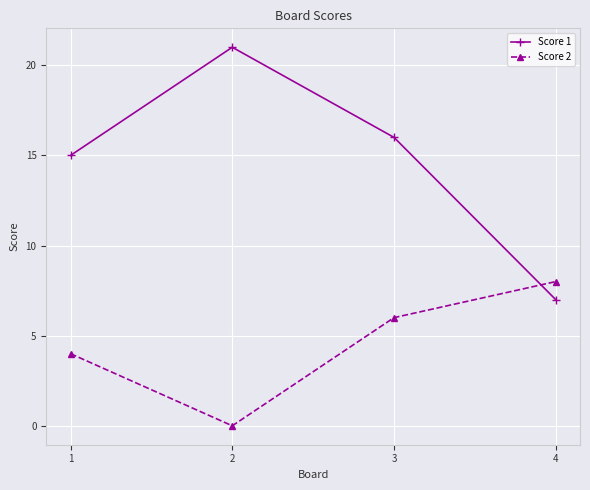

How many categories are shown in the chart?

4